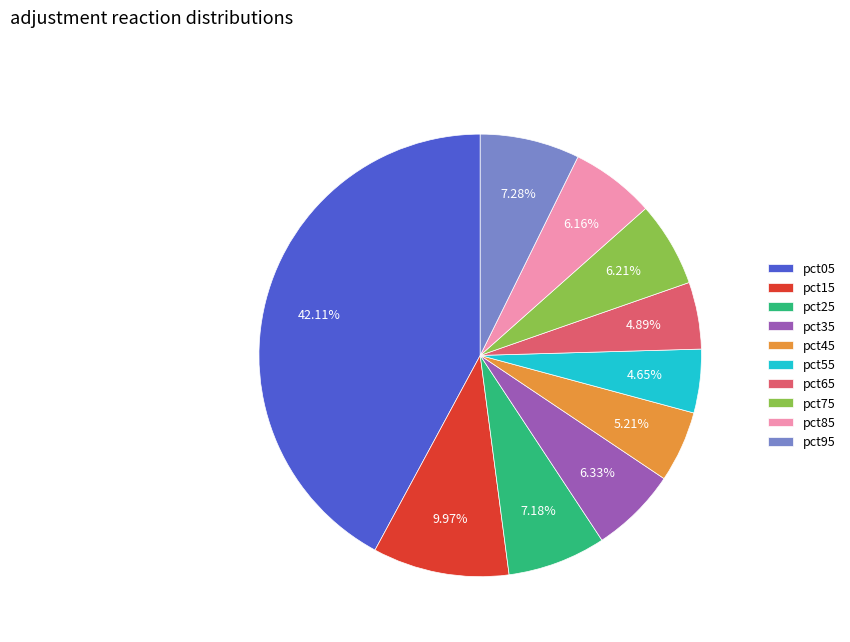

Is there a majority slice in this chart?

No